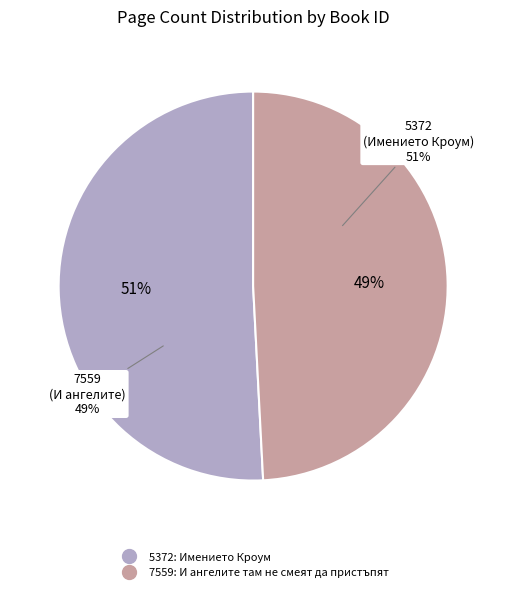

Does any single category account for the majority?

Yes